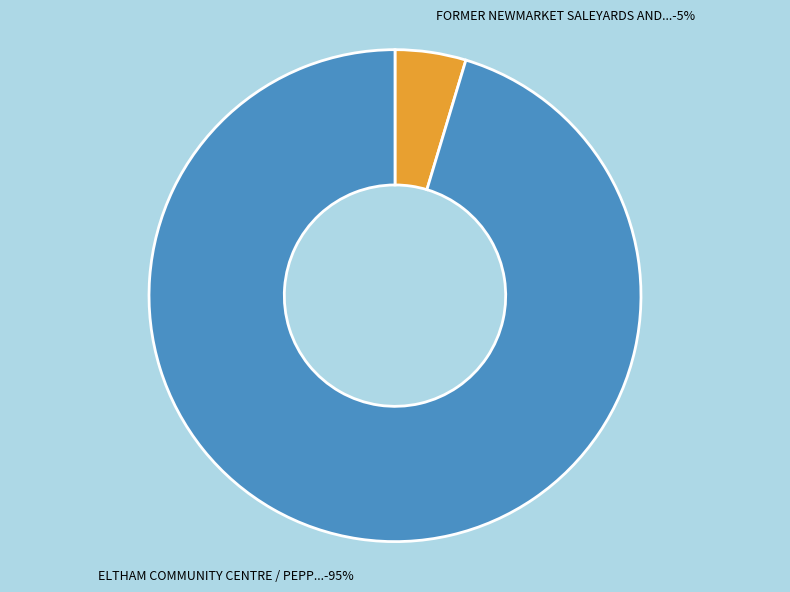

Is there a majority slice in this chart?

Yes